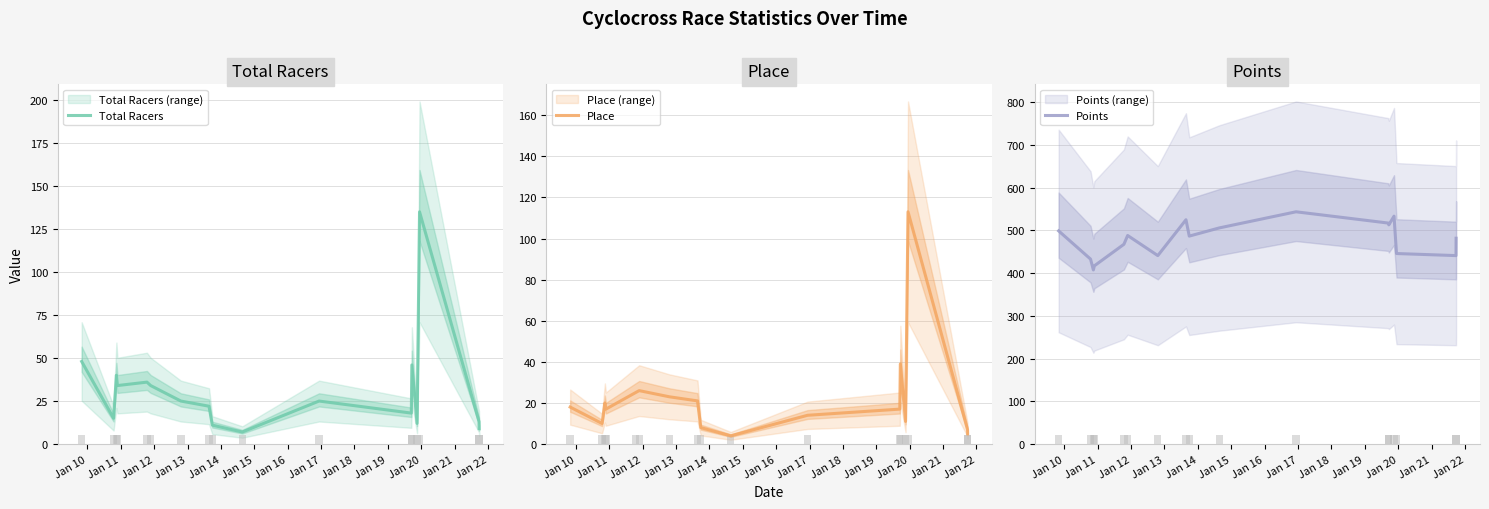

What are all the series names shown in the legend?

Total Racers, Place, Points